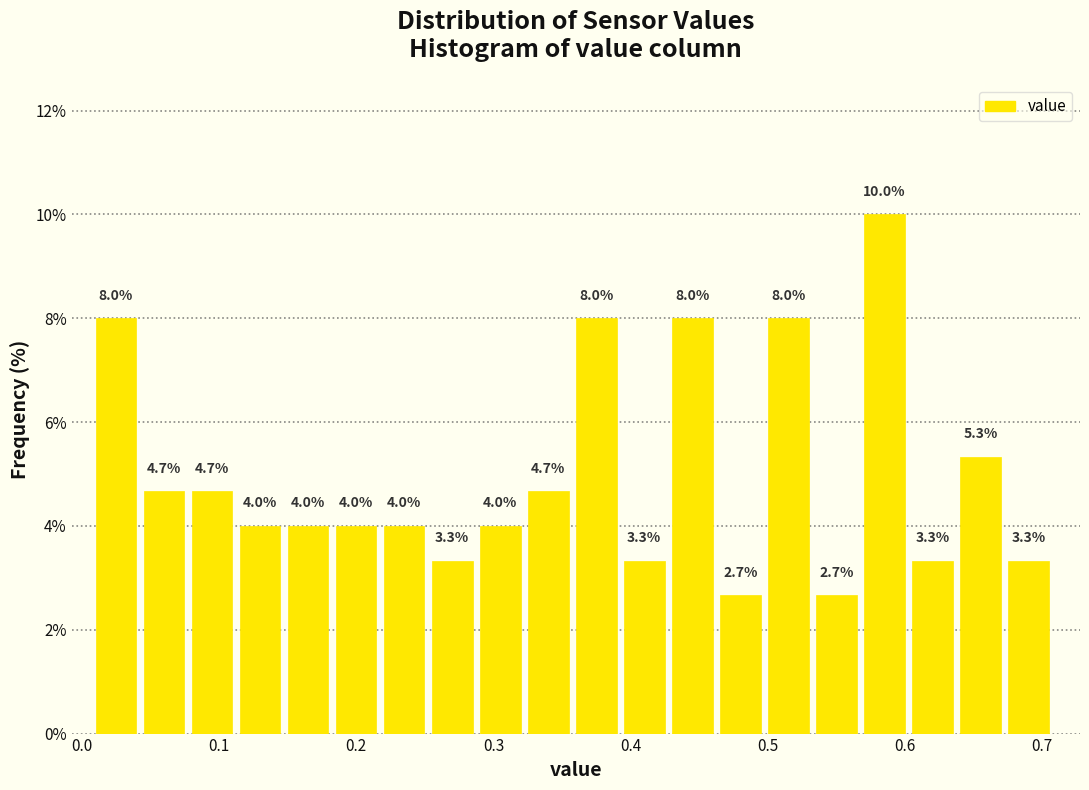

Around what value on the x-axis is the tallest bar? Give the approximate position of its centre, as read against the axis.

0.58